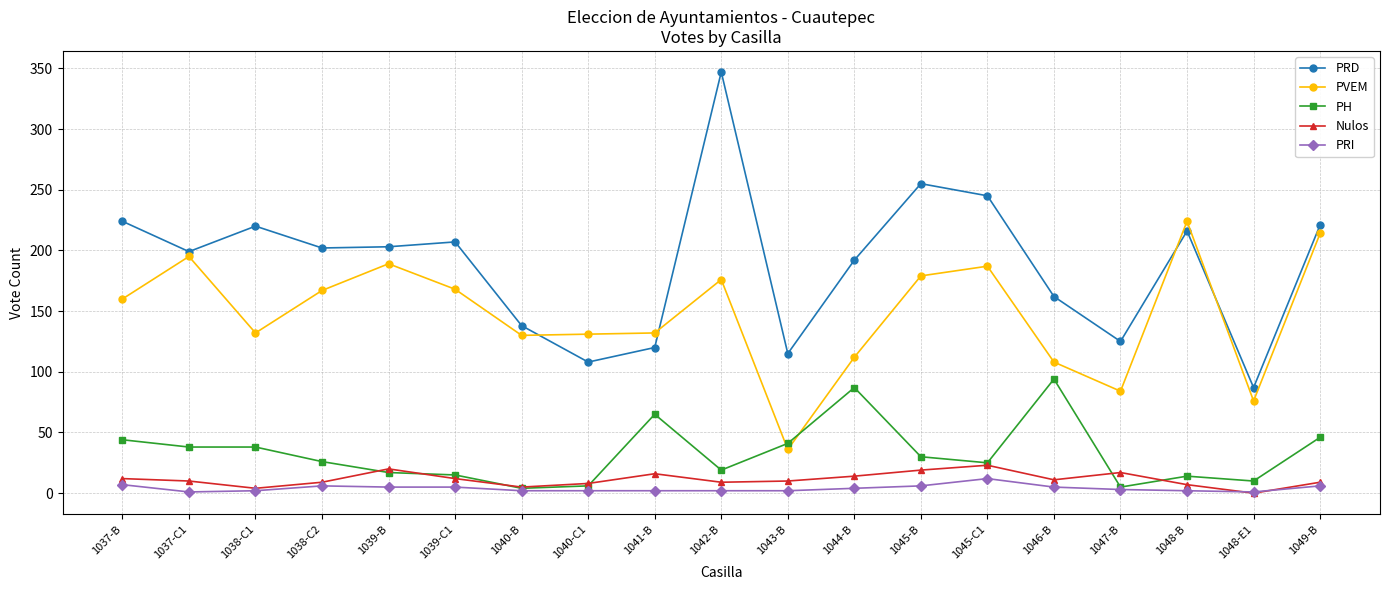

Which series changed the most between 1046-B and 1049-B?

PVEM